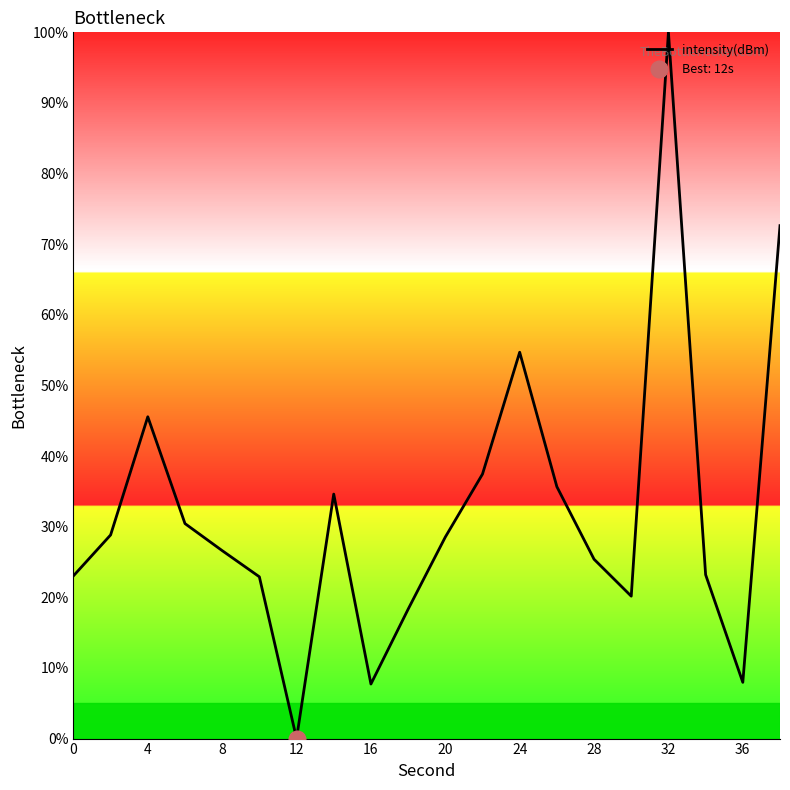

How many interior local peaks (higher than both neighbors) does the data have?

4